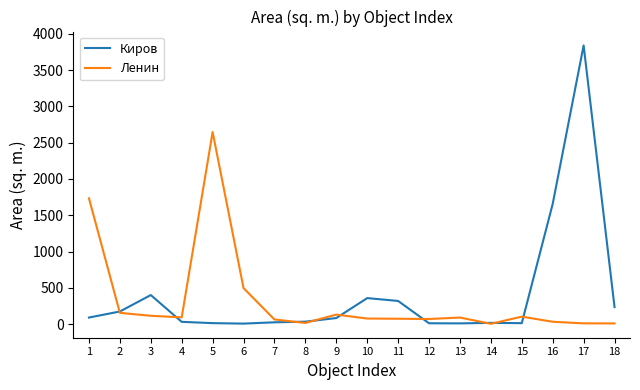

Which series ends up on top after the final intersection of Киров and Ленин?

Киров